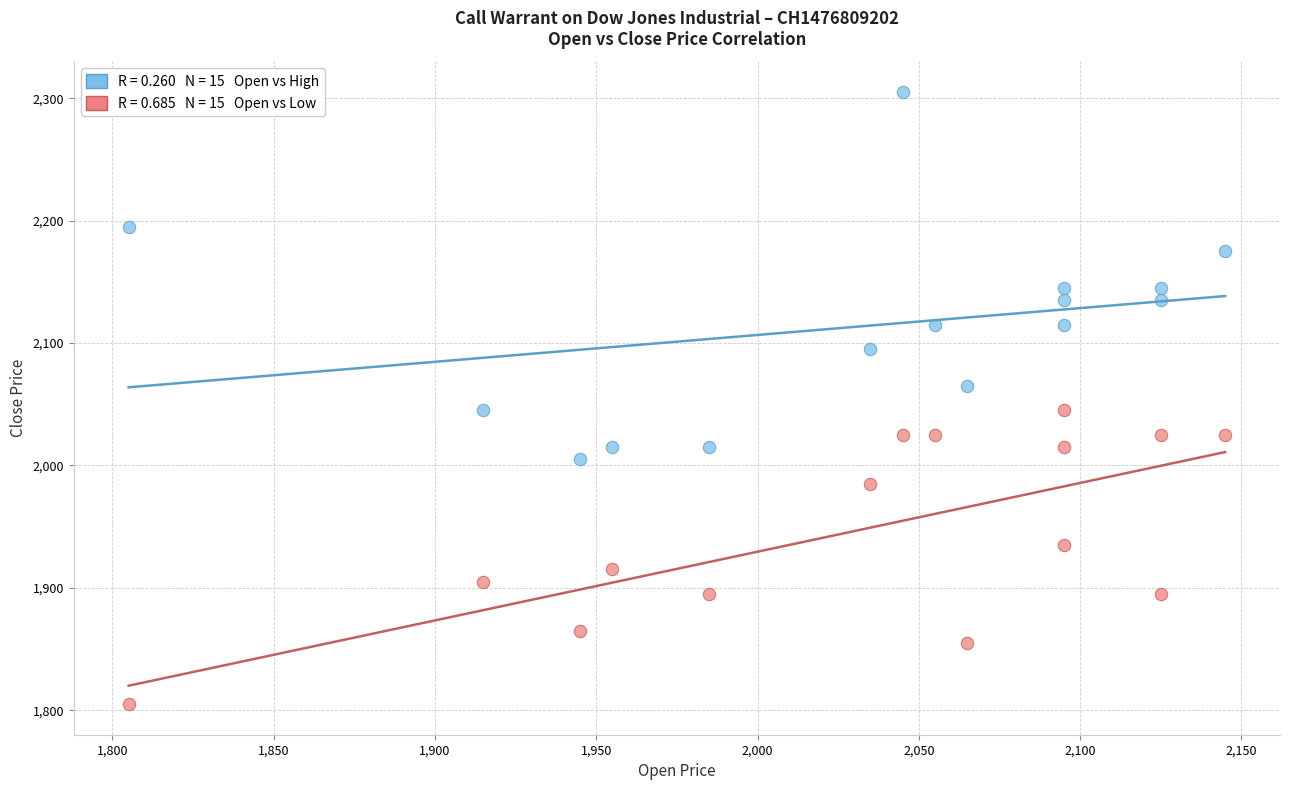

Across all data points, what is the range of Y values (max minus min)?

500